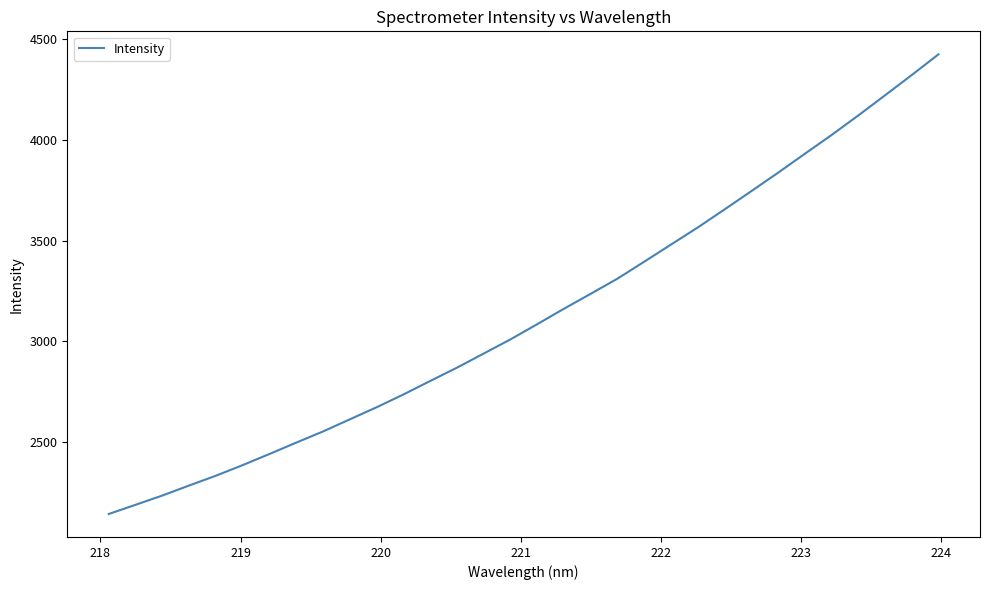

What is the average value?

3131.9